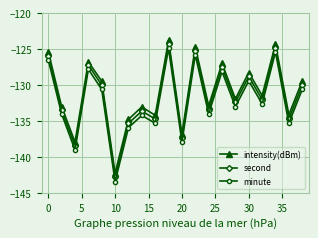

True or false: second has more than 1 interior local peaks.

True